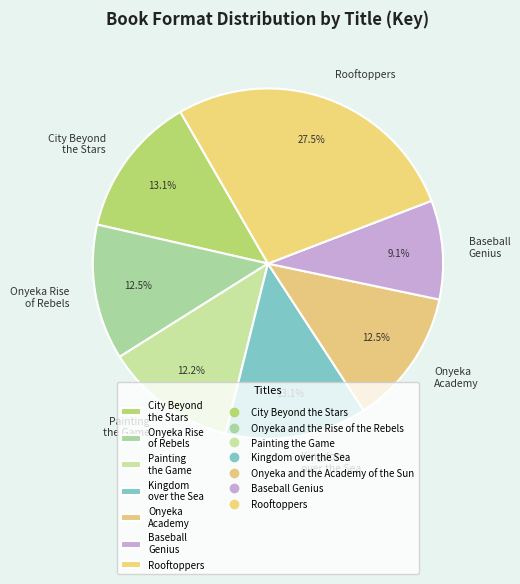

What is the ratio of the value at Baseball Genius to the value at Kingdom over the Sea?

0.7